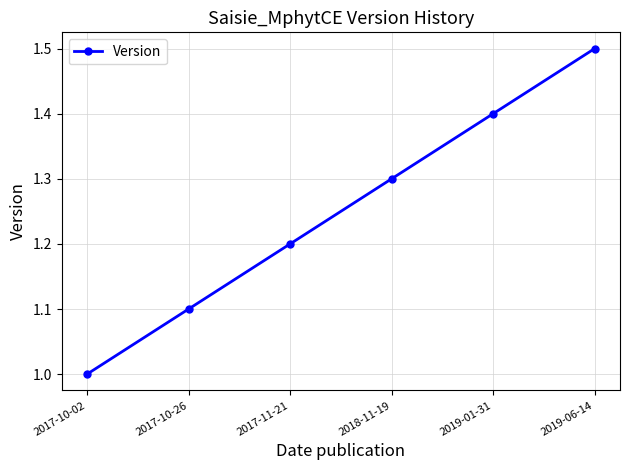

True or false: the data shows 0.5 at 2017-10-02.

False